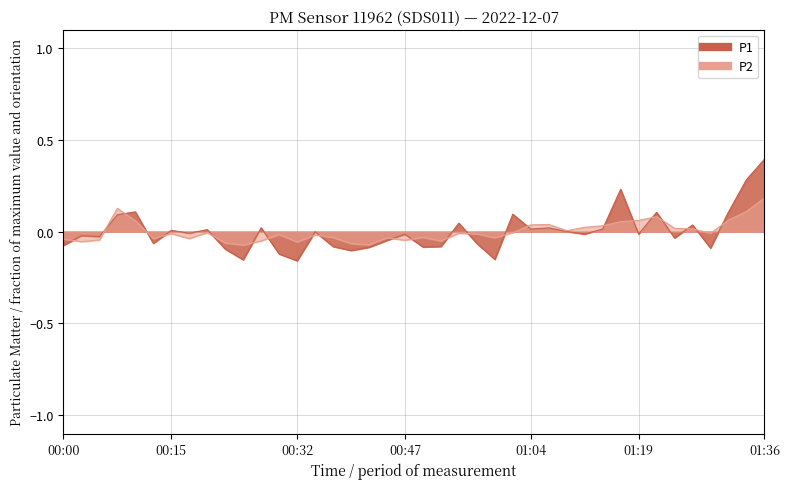

How many intersections are there between P1 and P2?

23